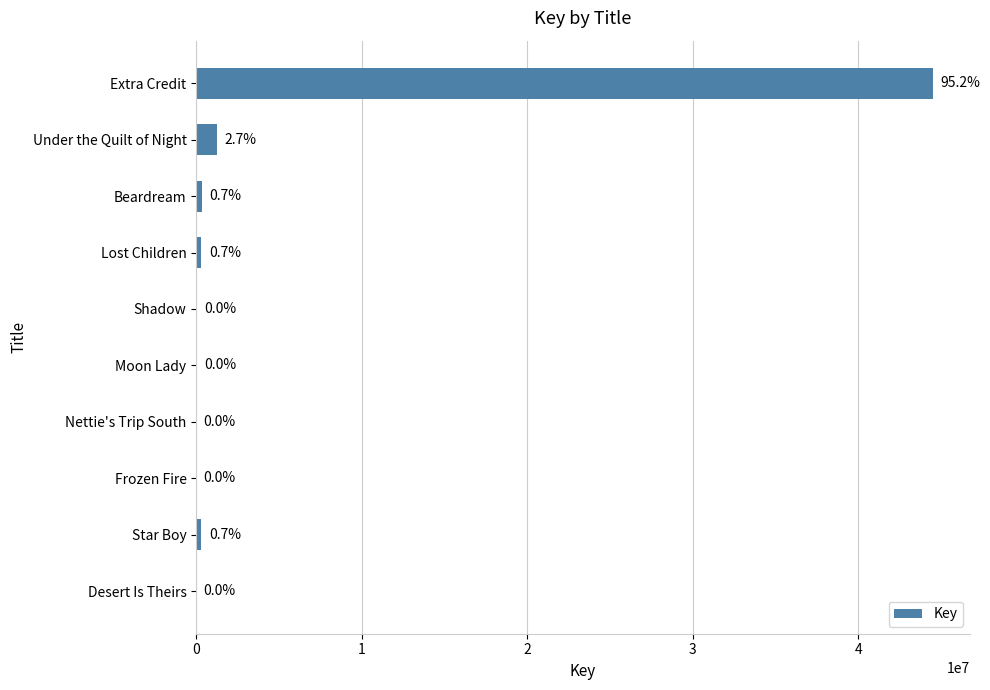

Are the bars horizontal?

Yes